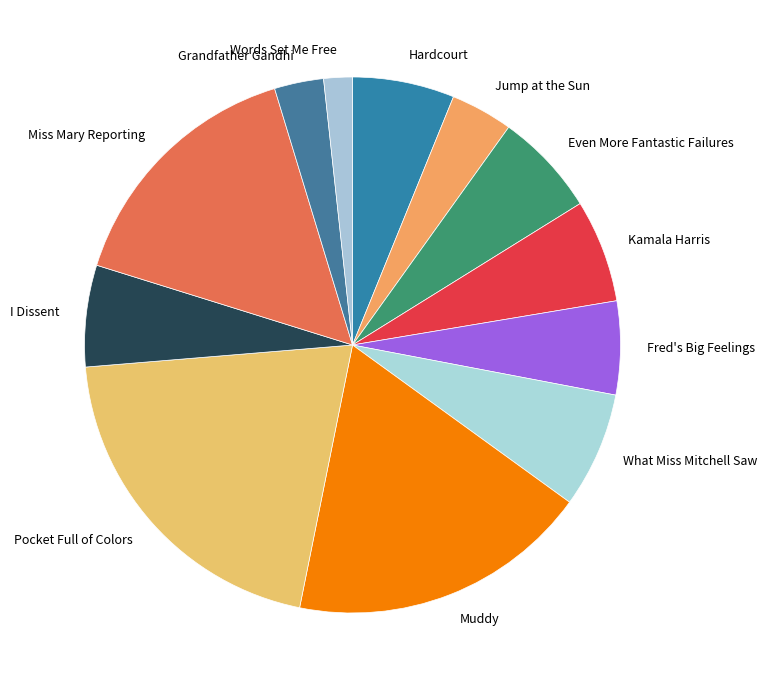

How many slices are in this pie chart?

12